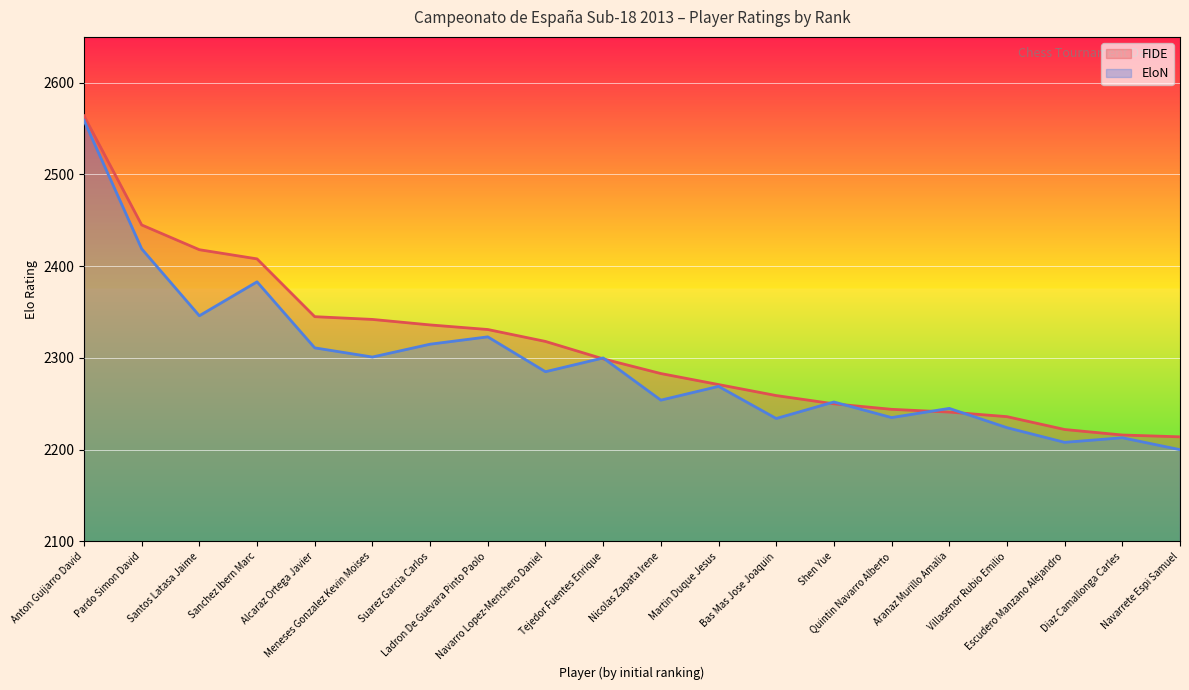

Where does the EloN series first go above 2285?

Anton Guijarro David